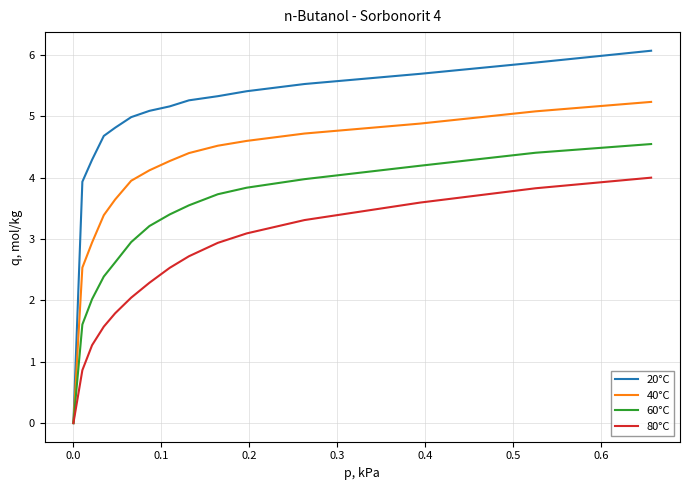

True or false: 60°C has more than 1 interior local peaks.

False